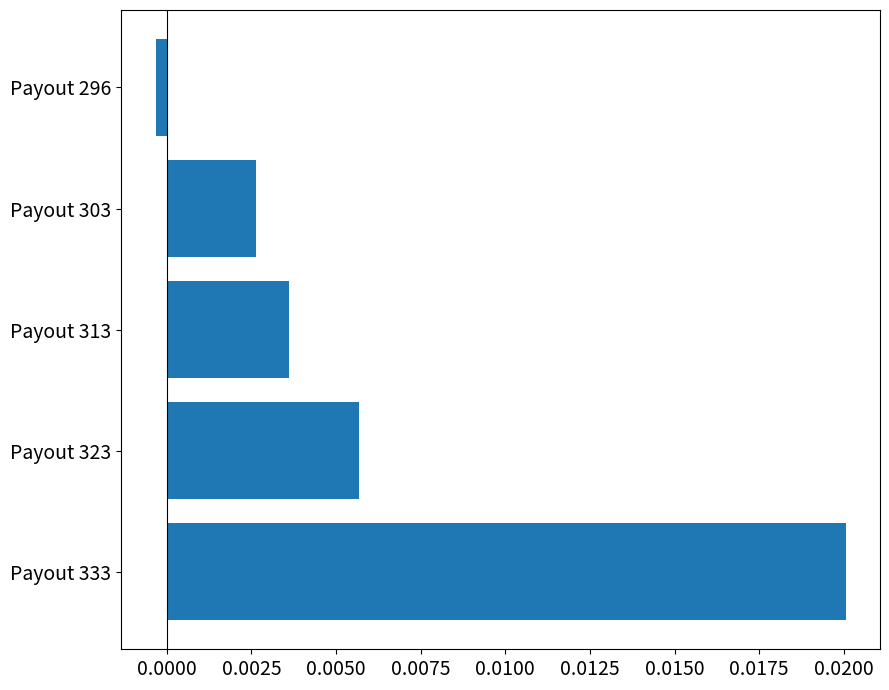

Where is the data nearest to the value 0?

Payout 296